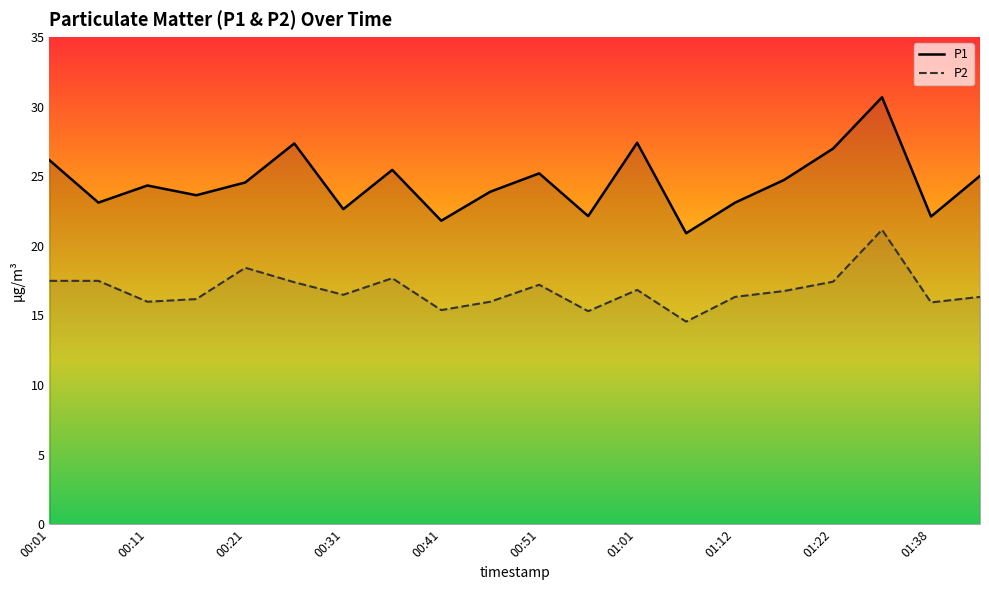

What is the smallest value displayed?

14.6